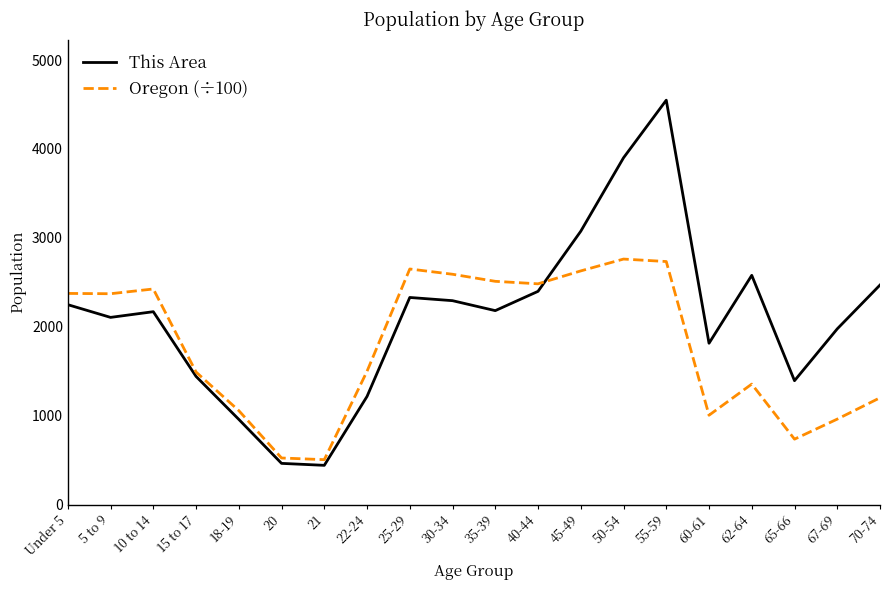

At which category does Oregon (÷100) reach its first local peak?

10 to 14